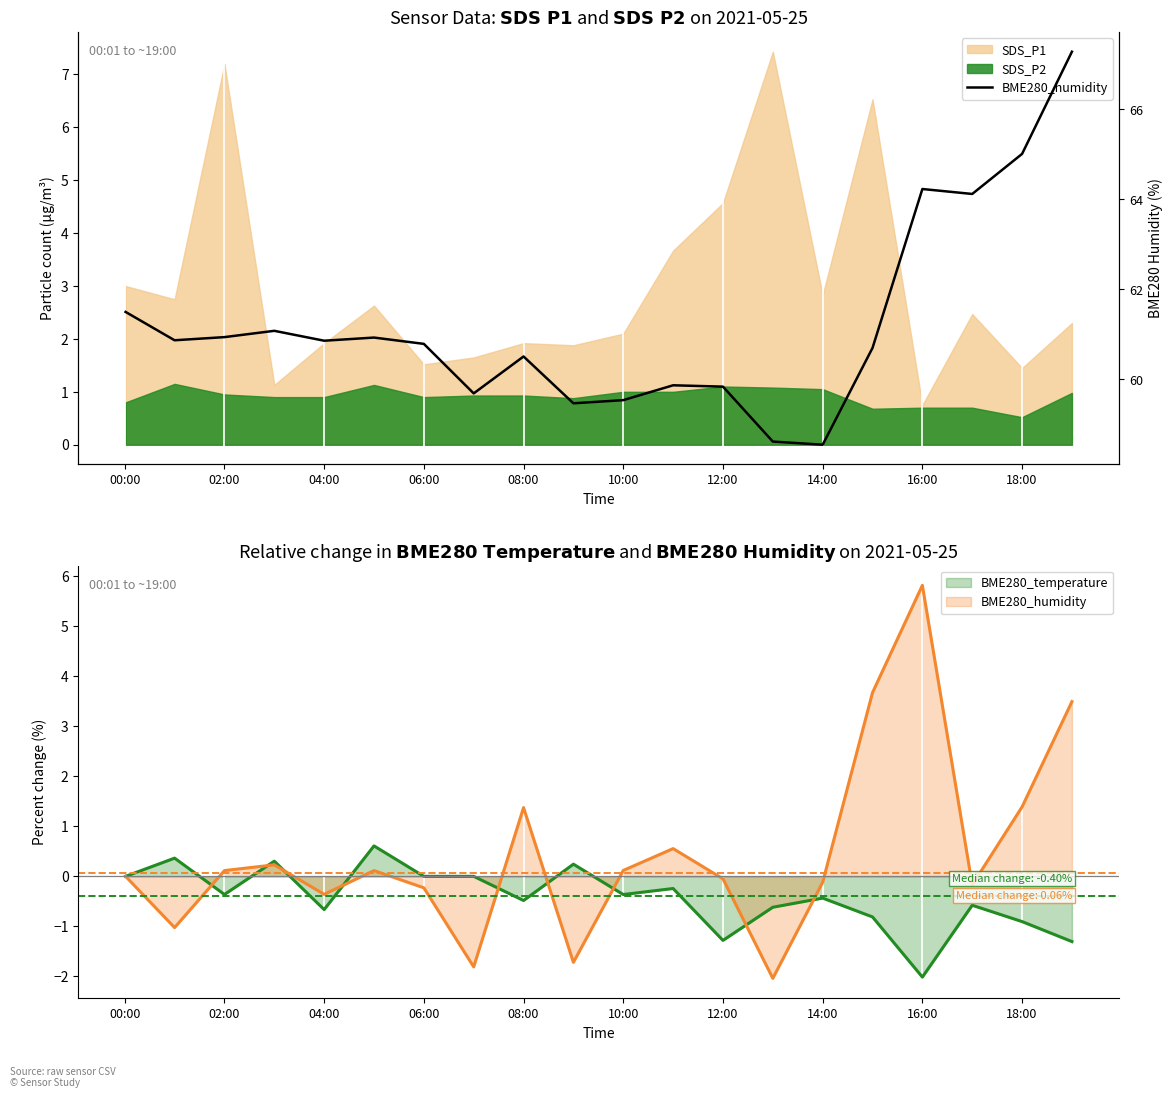

What is the label of the 8th point from the right?

12:00